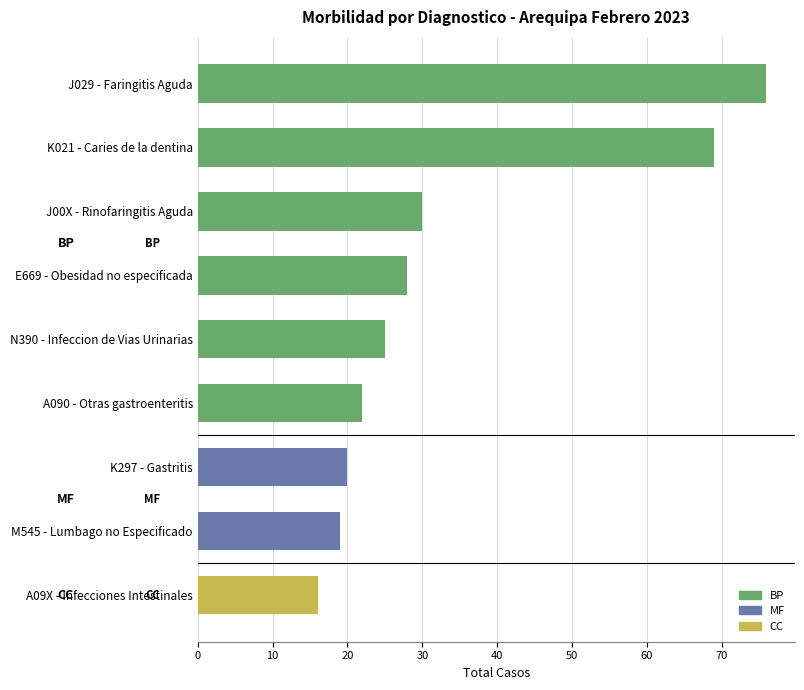

True or false: the data shows 69 at K021 - Caries de la dentina.

True